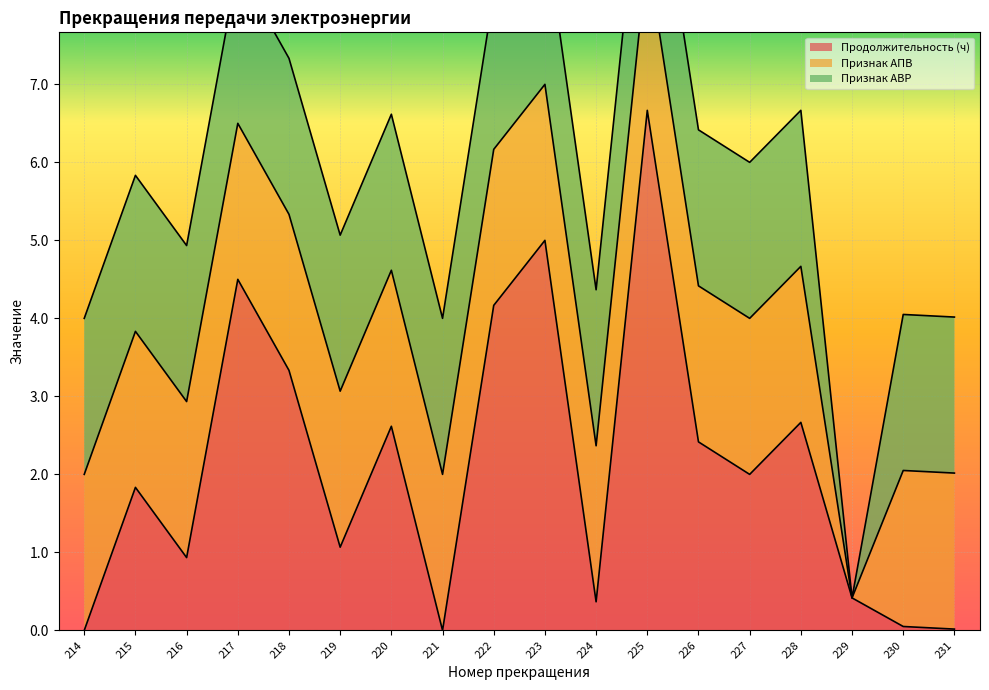

What is the spread (max minus min) of values at 230?

2.0